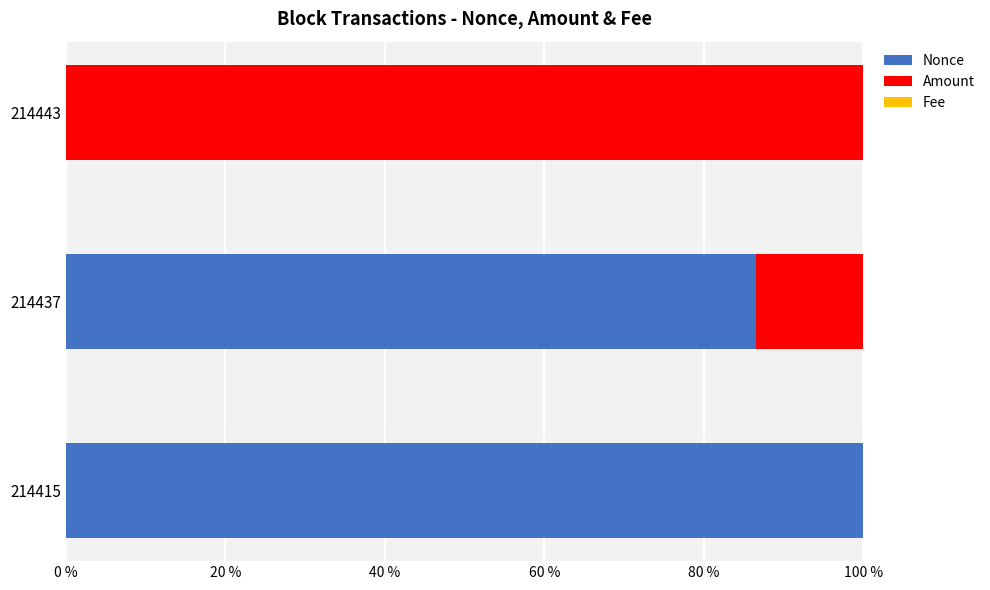

True or false: Nonce has a value of 0.0 at 214443.

True